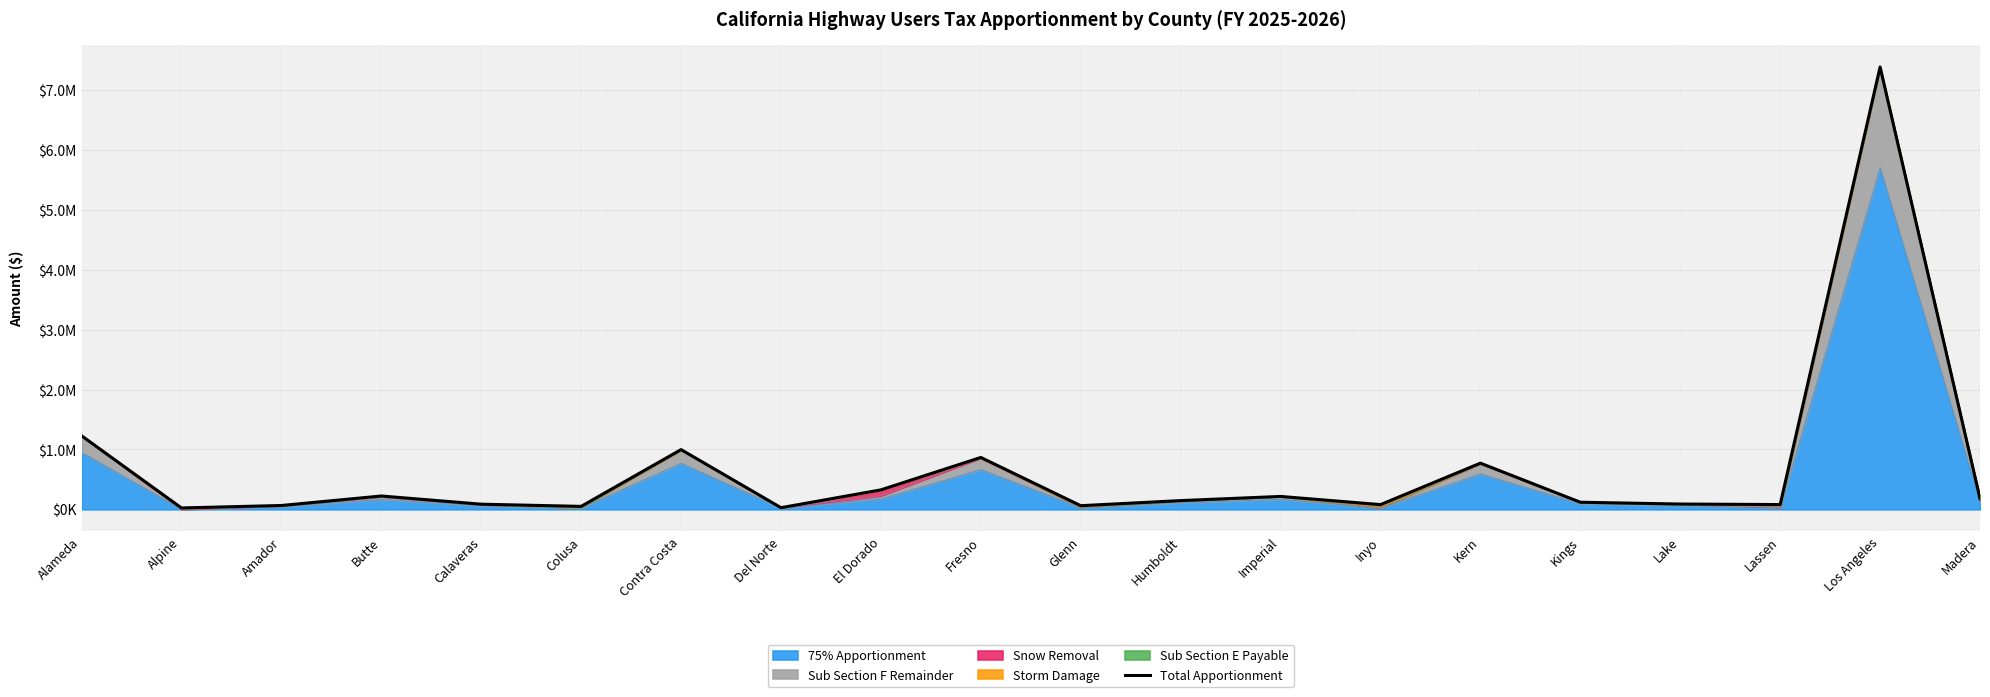

Does the chart display data point markers on the line(s)?

No